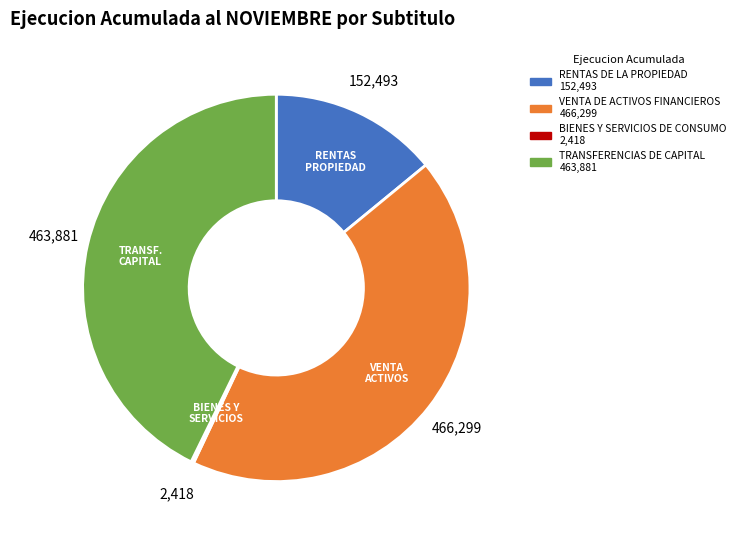

Is there a majority slice in this chart?

No